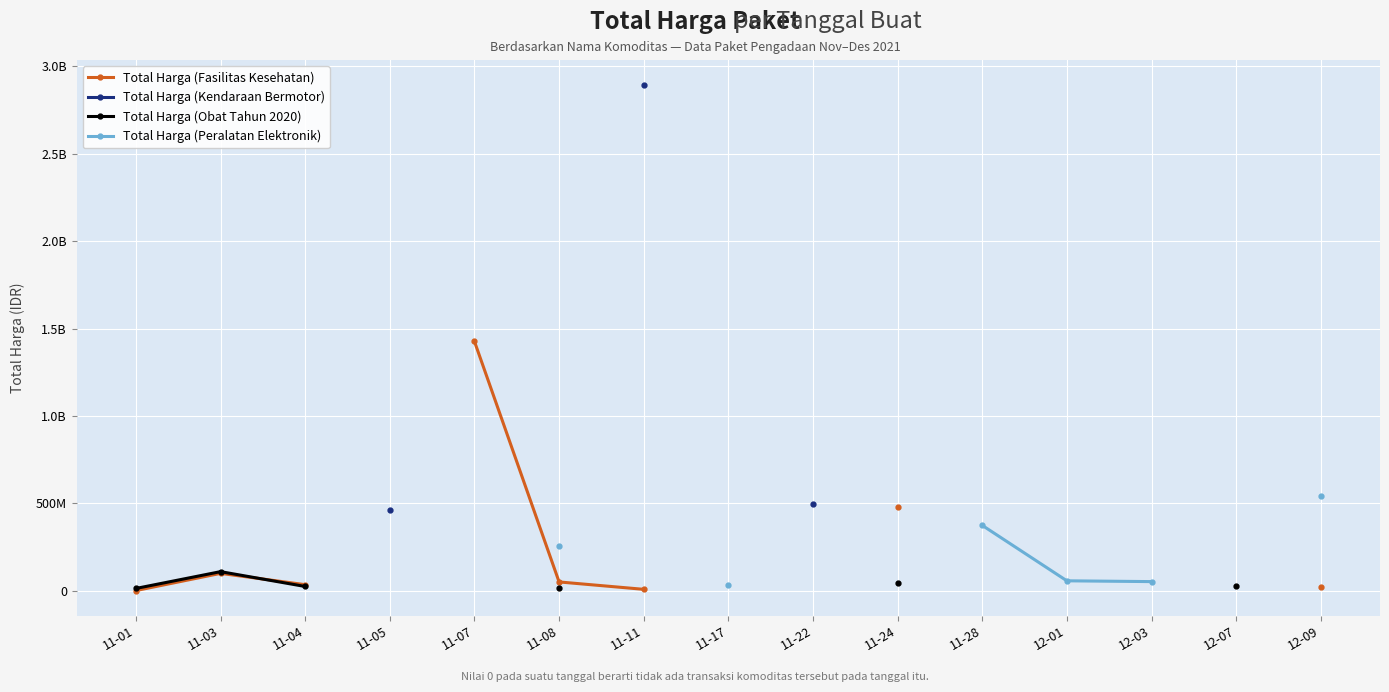

What is the label of the 1st point from the right?

12-09